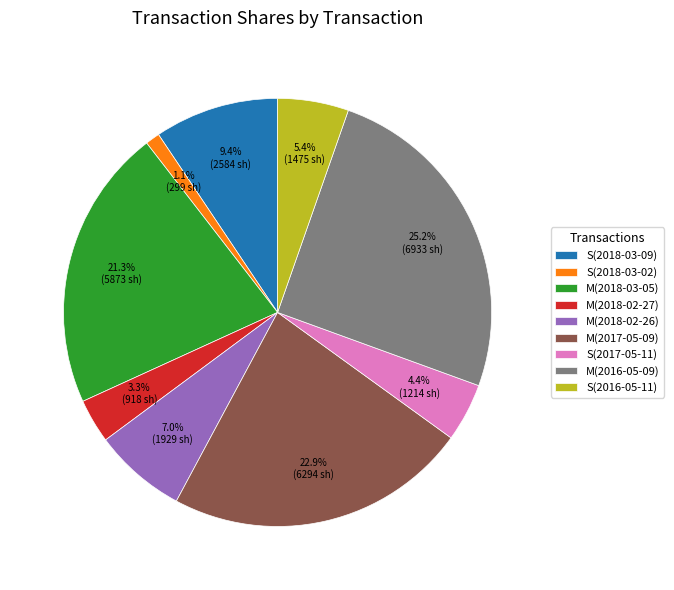

Combined, what portion of the pie is M(2017-05-09) and M(2018-02-26)?

29.9%